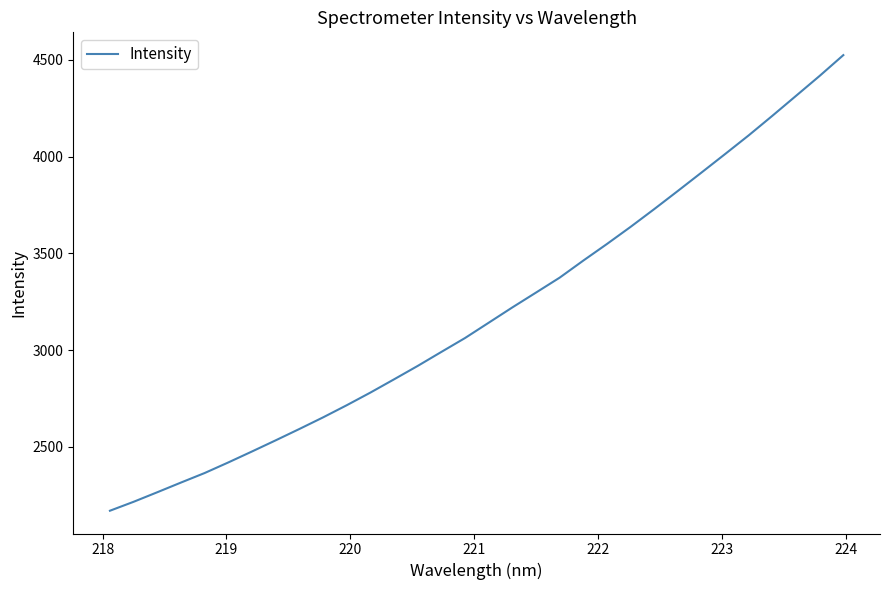

What is the maximum value shown in the chart?

4524.6